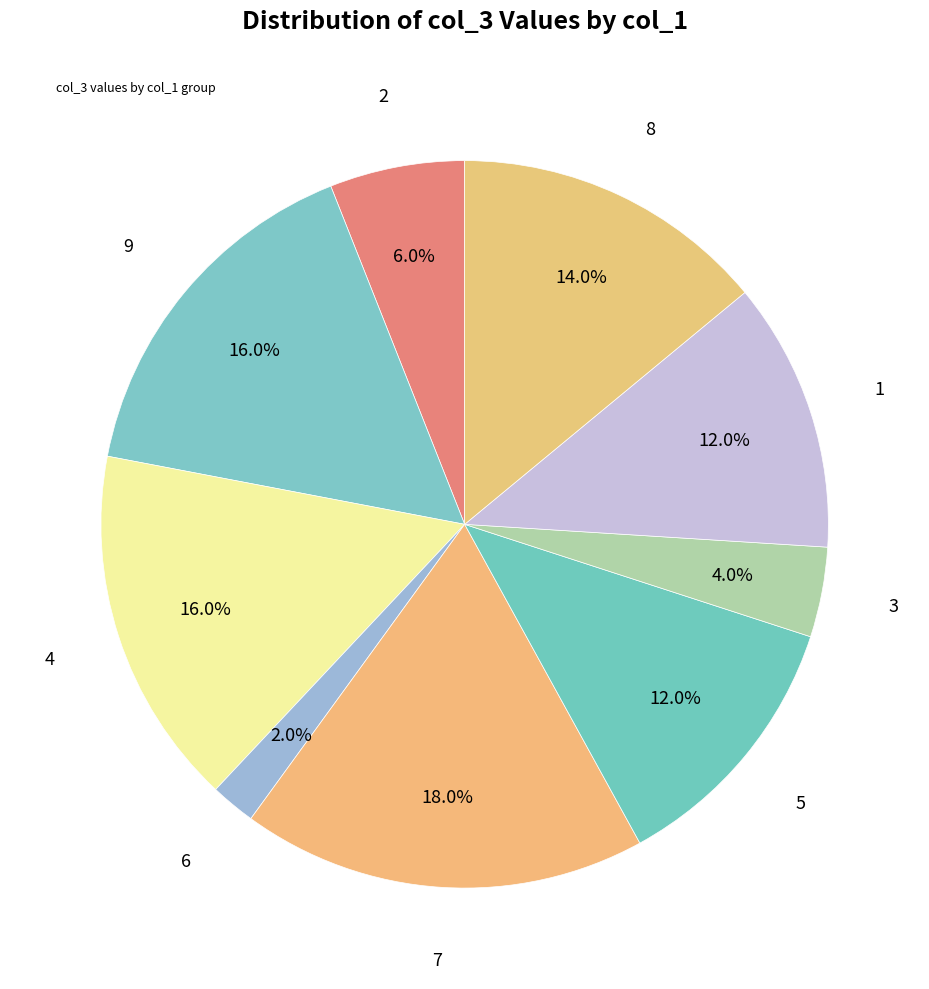

Rank the categories by value from lowest to highest.

6, 3, 2, 5, 1, 8, 9, 4, 7